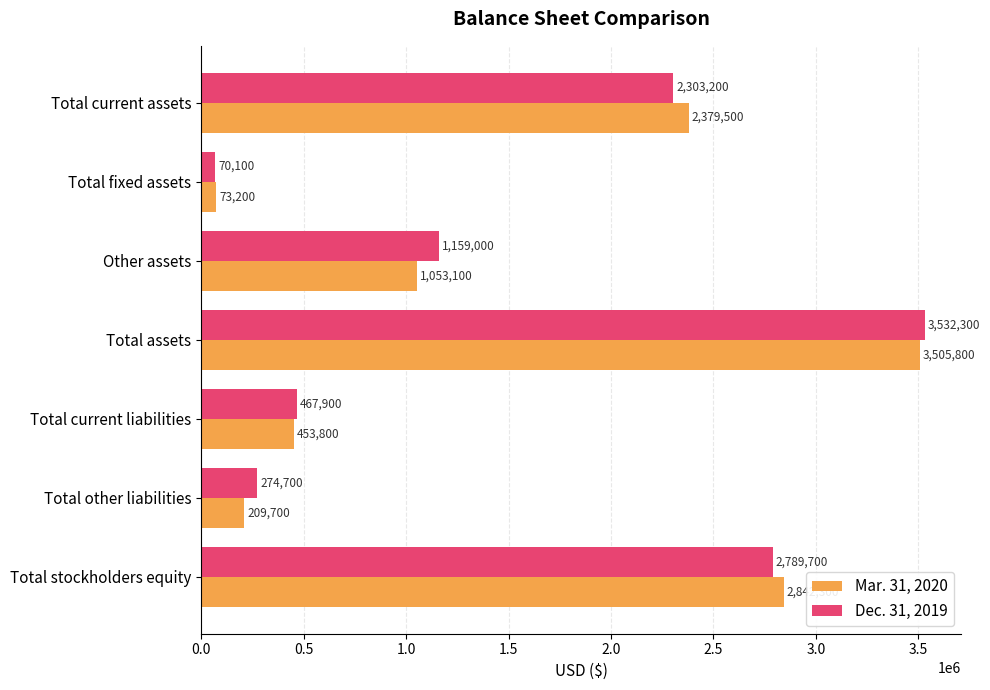

At which category is the sum across all series the highest?

Total assets